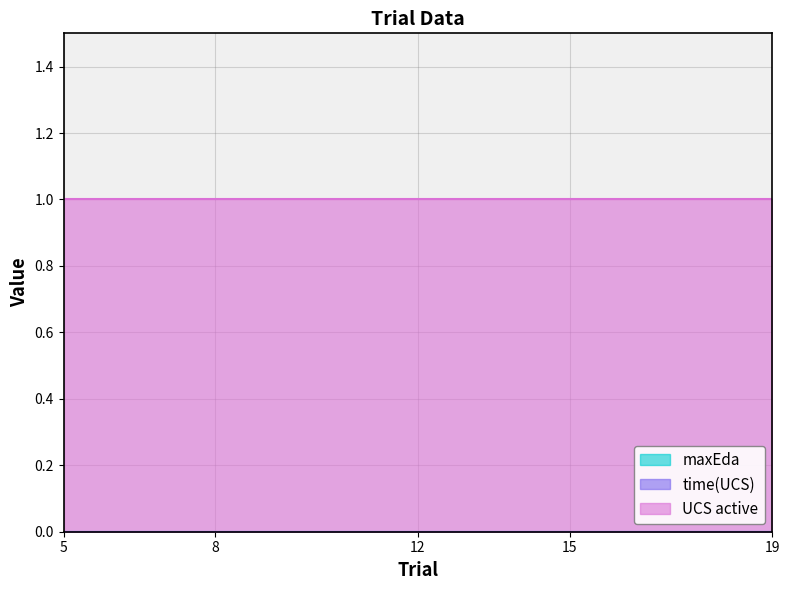

Which series has the largest range (max minus min)?

maxEda